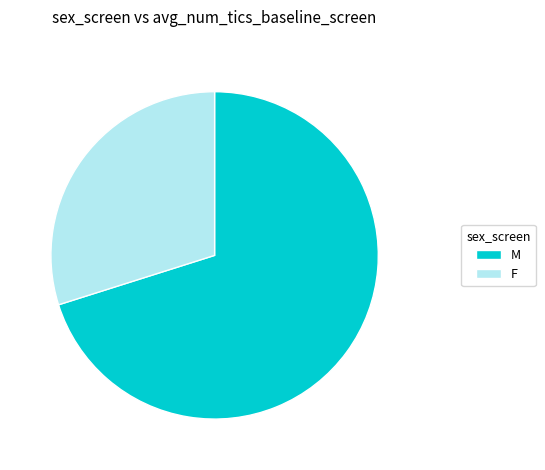

Is it true that M is 61% of the pie?

False